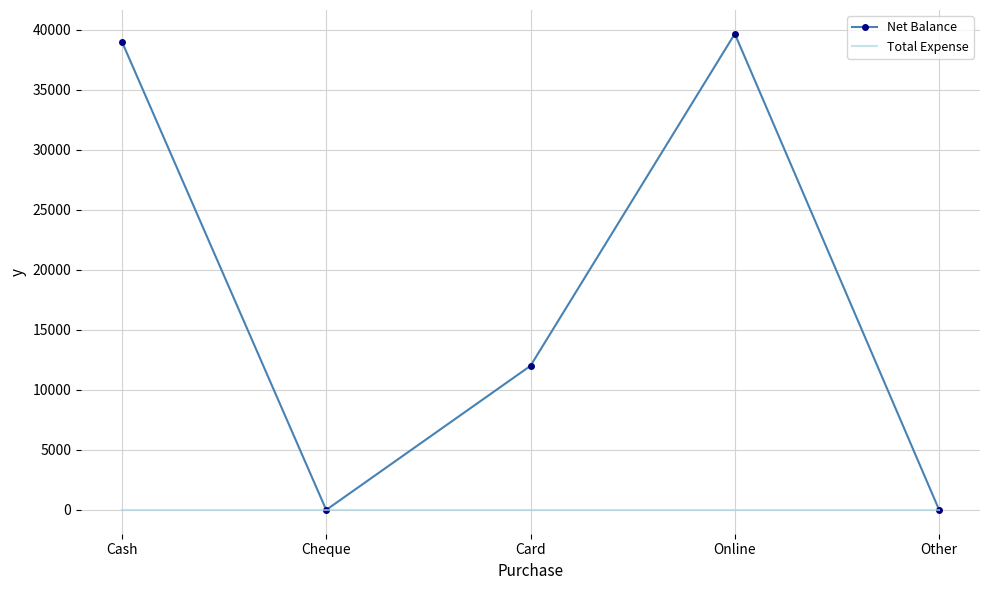

How many distinct data groups are displayed?

2